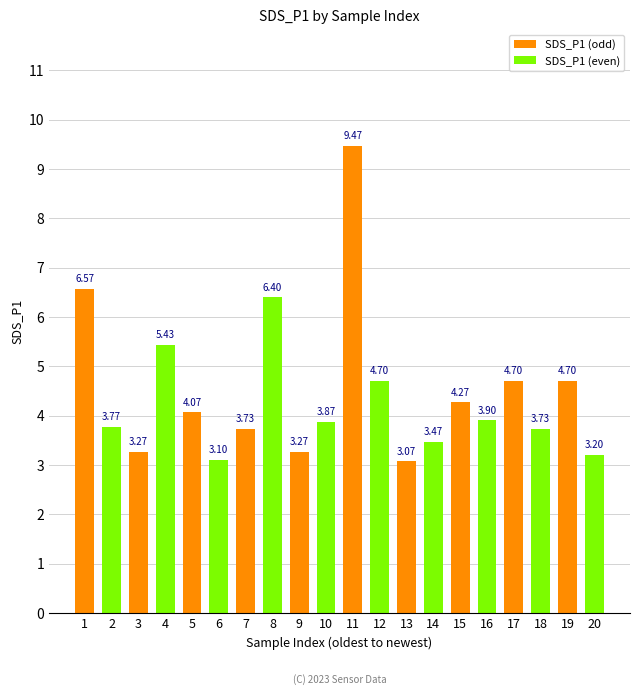

Which series has the largest total across all categories?

SDS_P1 (odd)